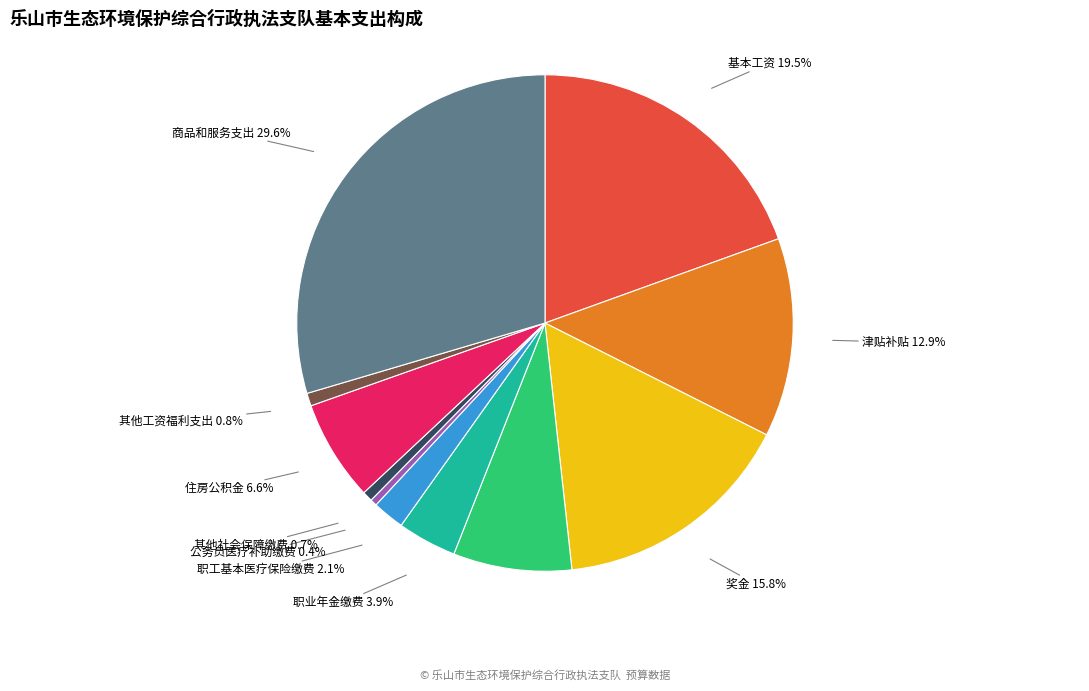

To the nearest percent, what is the difference between the 奖金 and 职业年金缴费 slice percentages?

12%